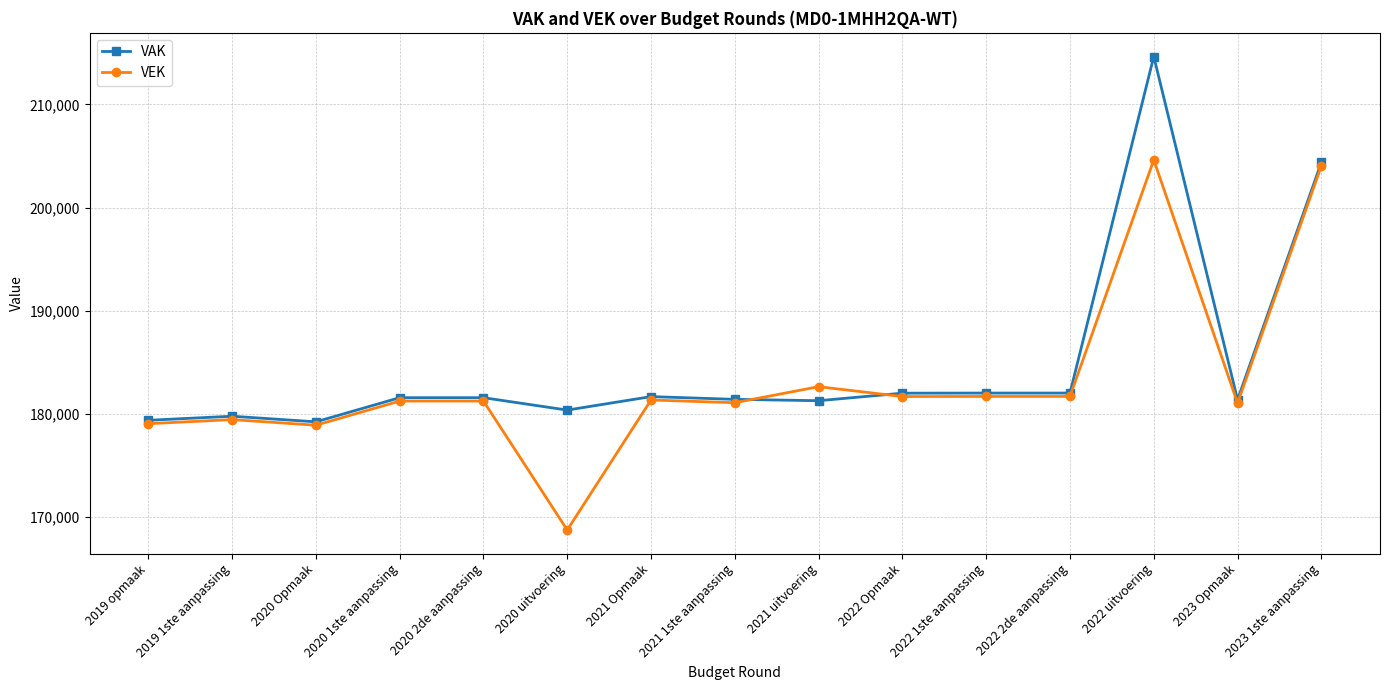

The value of VAK at 2023 Opmaak is 296695. True or false?

False